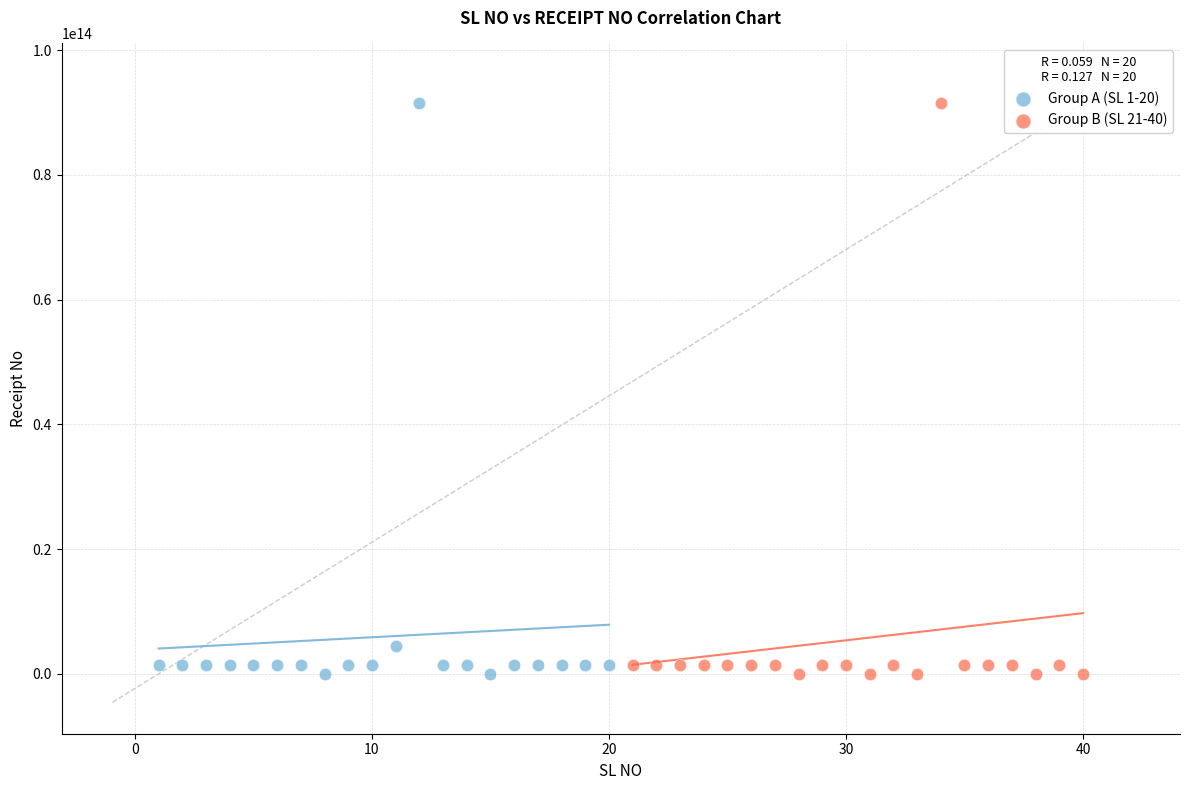

What are all the series names shown in the legend?

Group A (SL 1-20), Group B (SL 21-40)